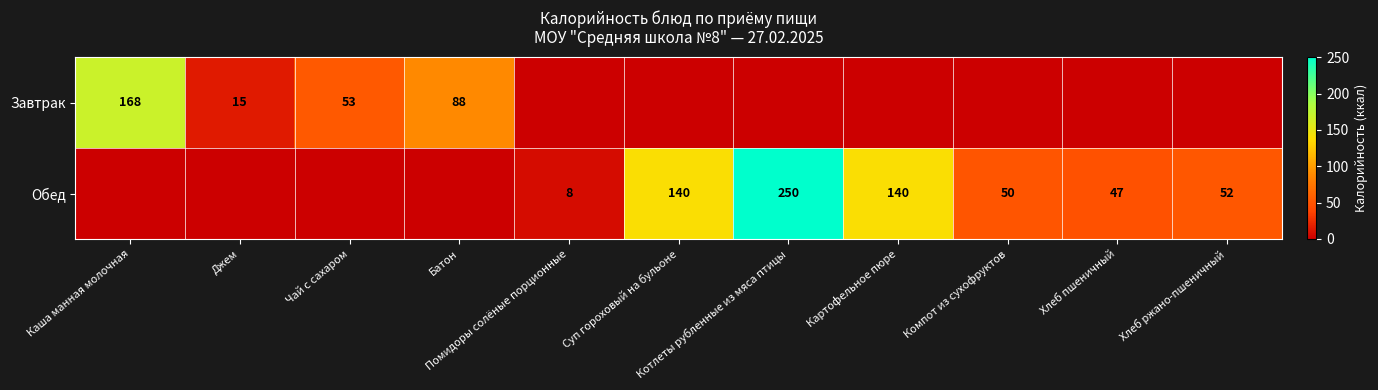

Read the Обед value at Картофельное пюре.

140.0